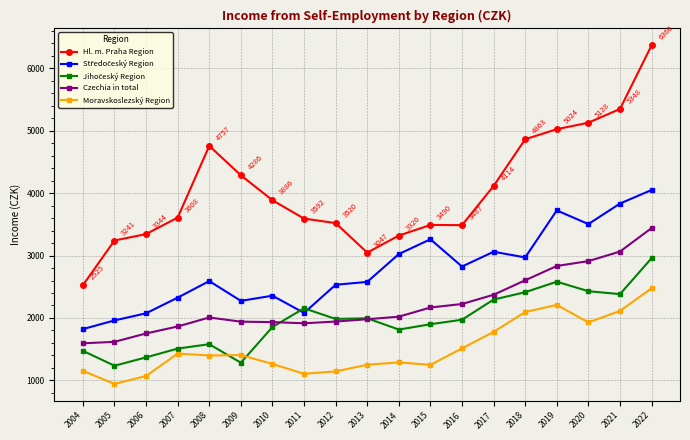

True or false: Moravskoslezský Region and Czechia in total cross at least once.

False